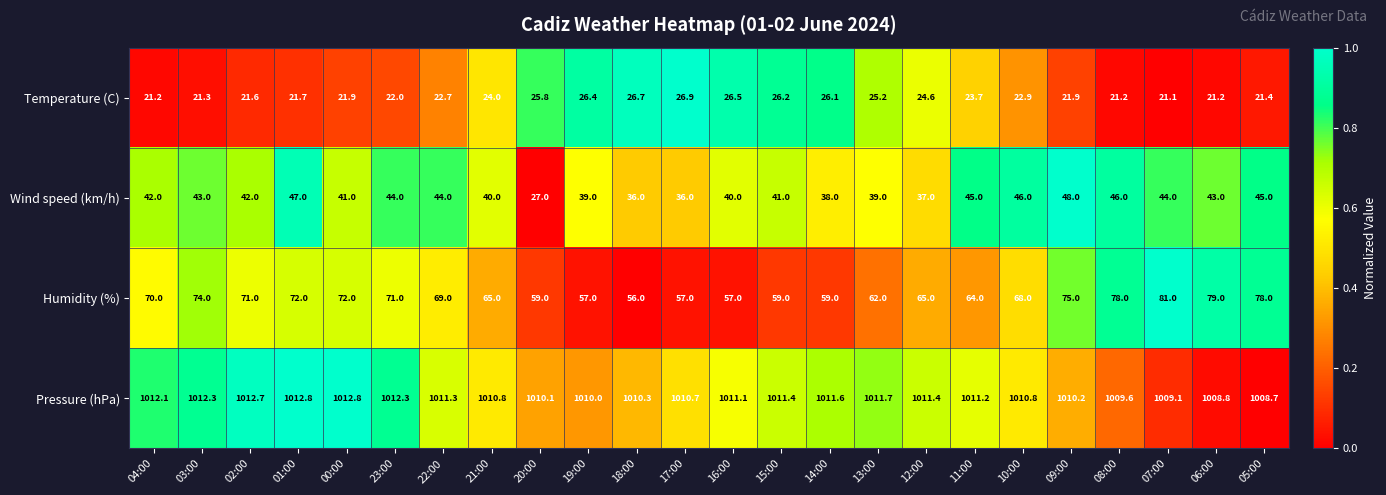

What is the greatest value displayed?

1012.8